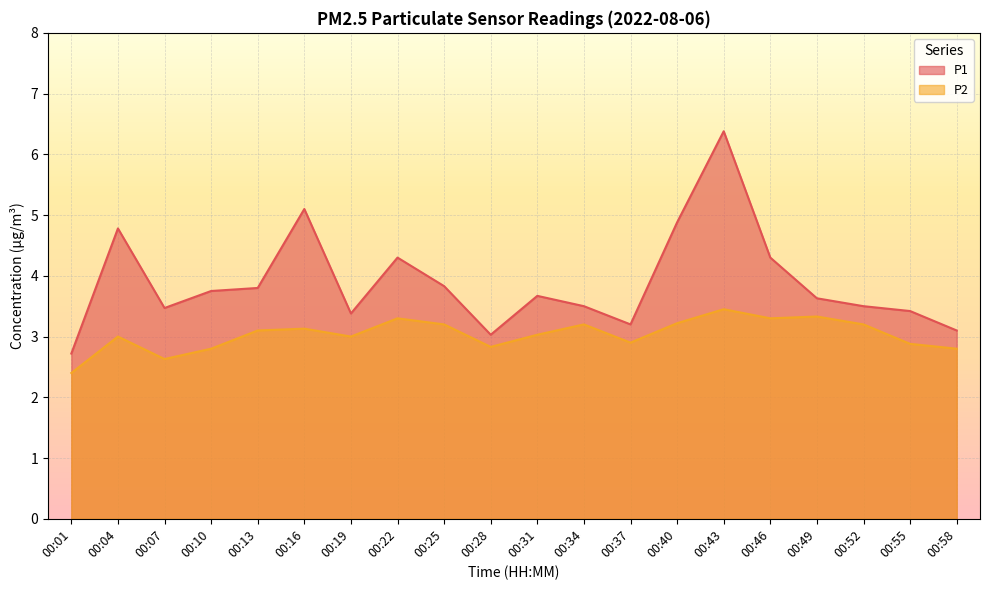

The value of P1 at 00:04 is 7.2. True or false?

False